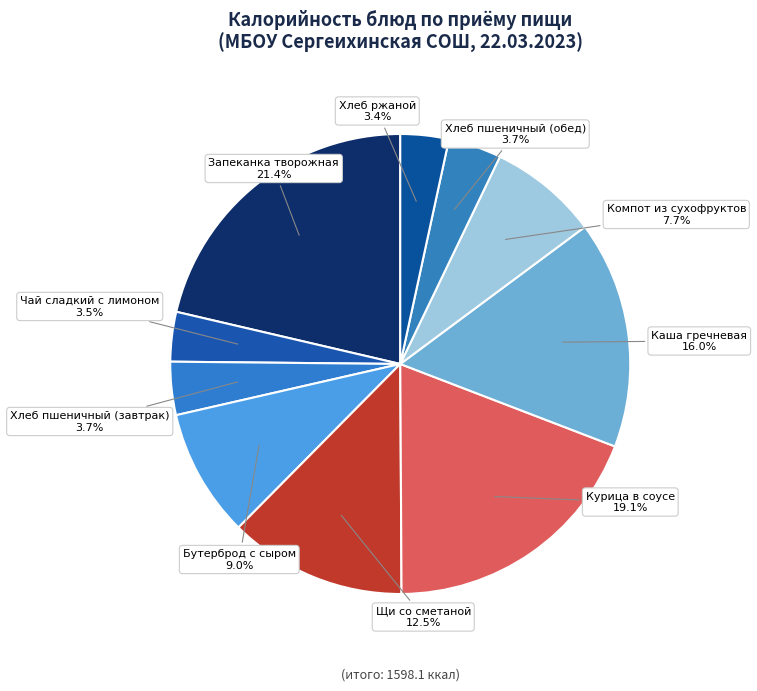

How many segments does this pie chart have?

10